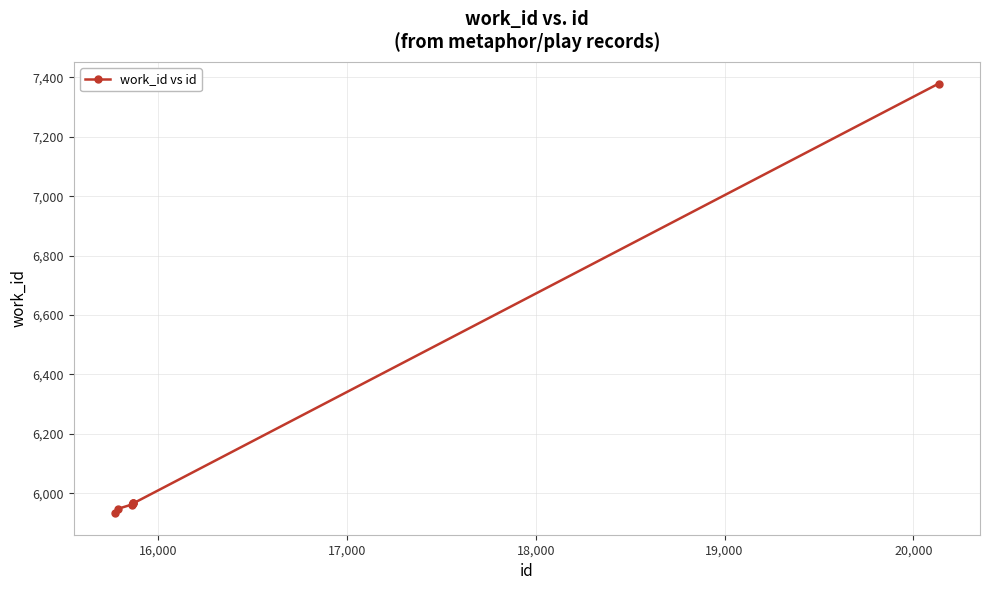

How many lines are shown in the chart?

1